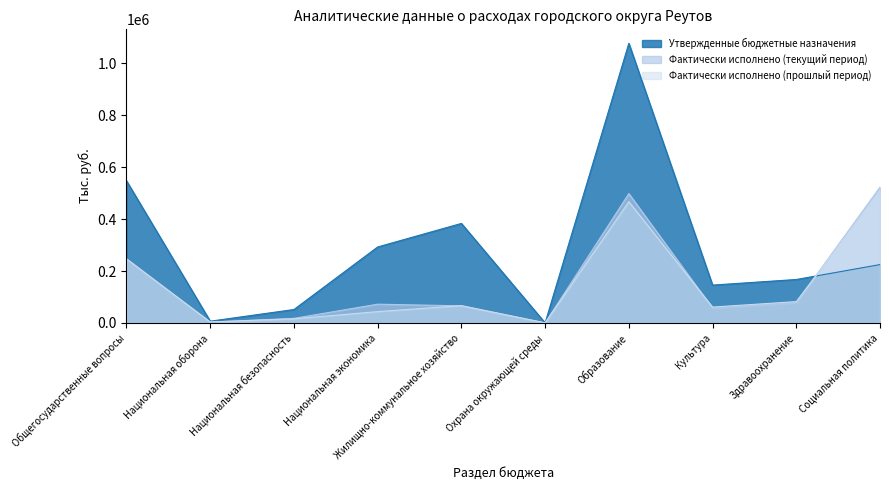

What is the difference between the maximum and second lowest values in the Фактически исполнено (прошлый период) series?

502950.7